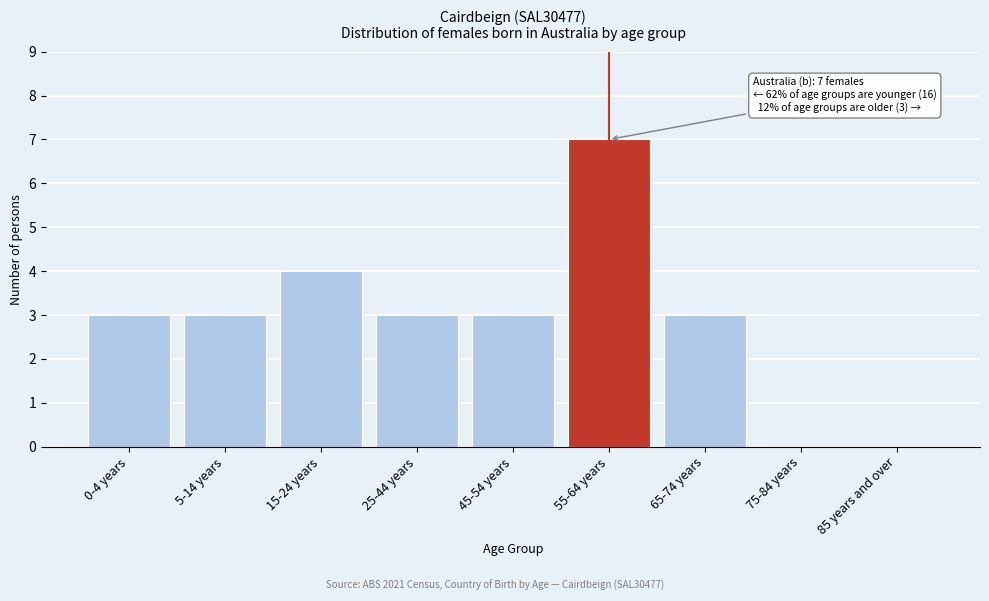

Reading left to right, what are all the values shown in this chart?

0-4 years=3	5-14 years=3	15-24 years=4	25-44 years=3	45-54 years=3	55-64 years=7	65-74 years=3	75-84 years=0	85 years and over=0